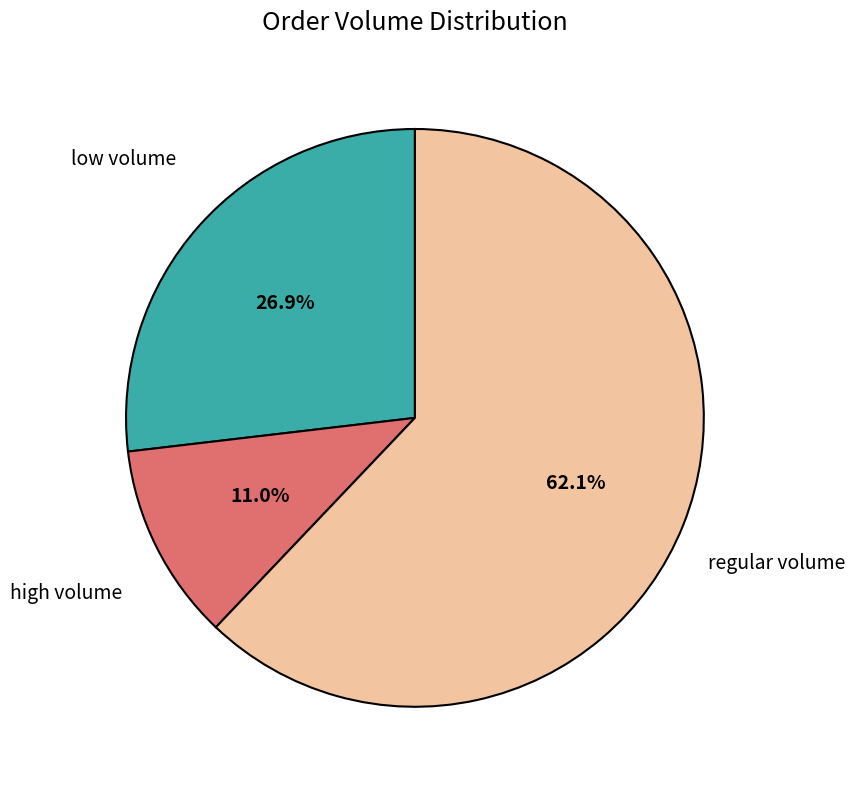

Does any single category account for the majority?

Yes